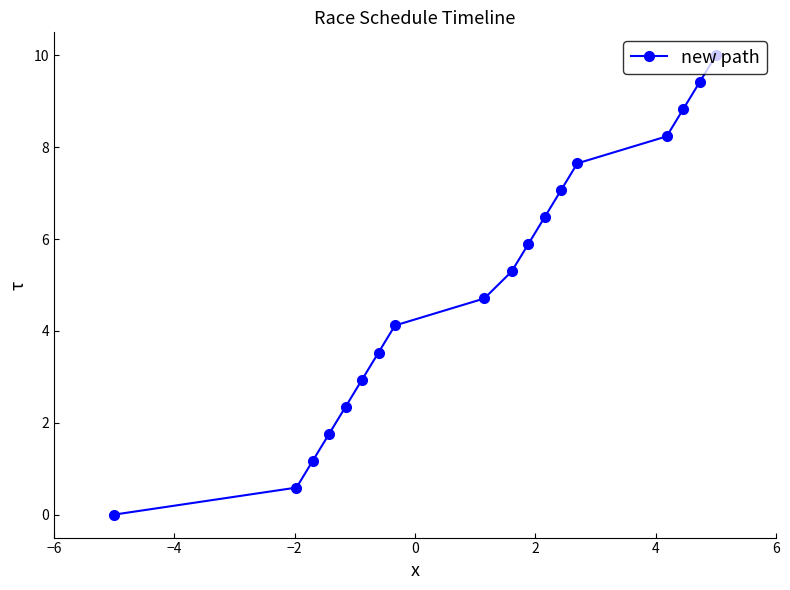

What is the value of the 5th point from the left?

2.4